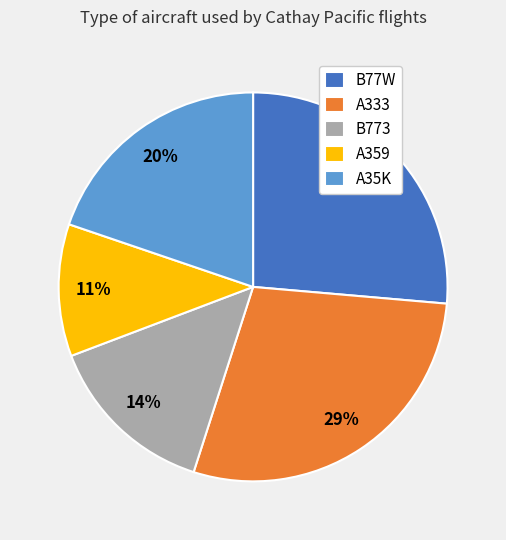

To the nearest percent, what percentage of the pie is B77W?

26%